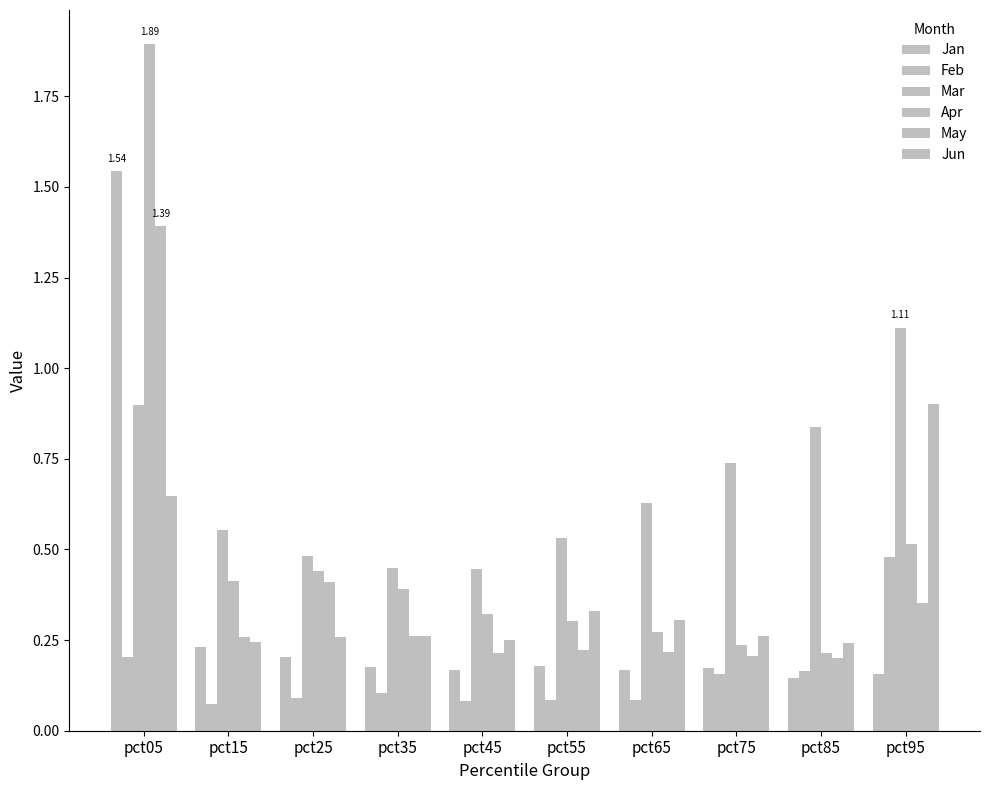

Does the chart contain stacked bars?

No